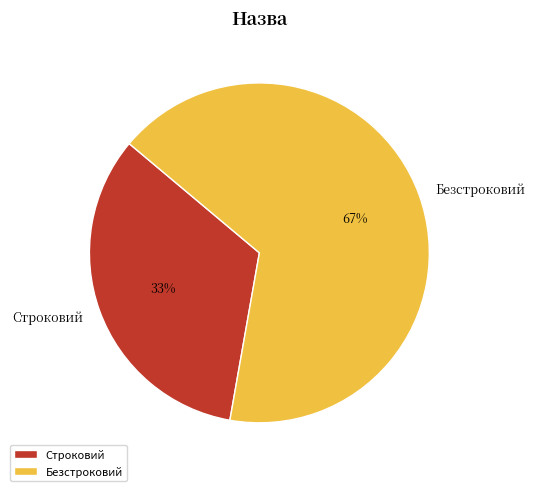

How many segments does this pie chart have?

2